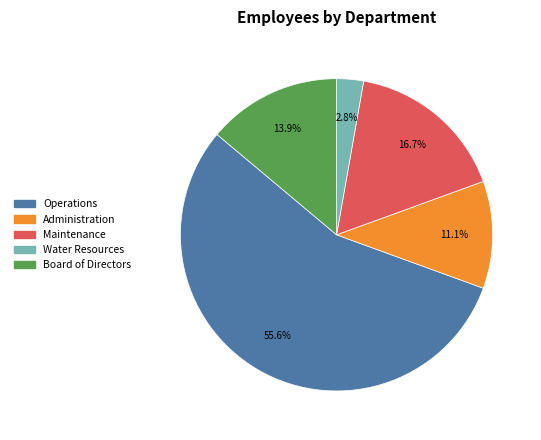

True or false: Administration accounts for 11% of the total.

True